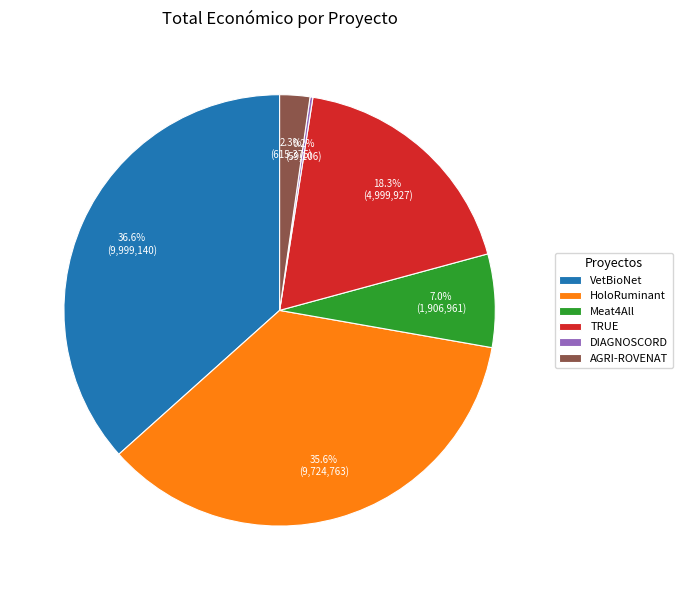

Is the sum of AGRI-ROVENAT and Meat4All greater than half?

No